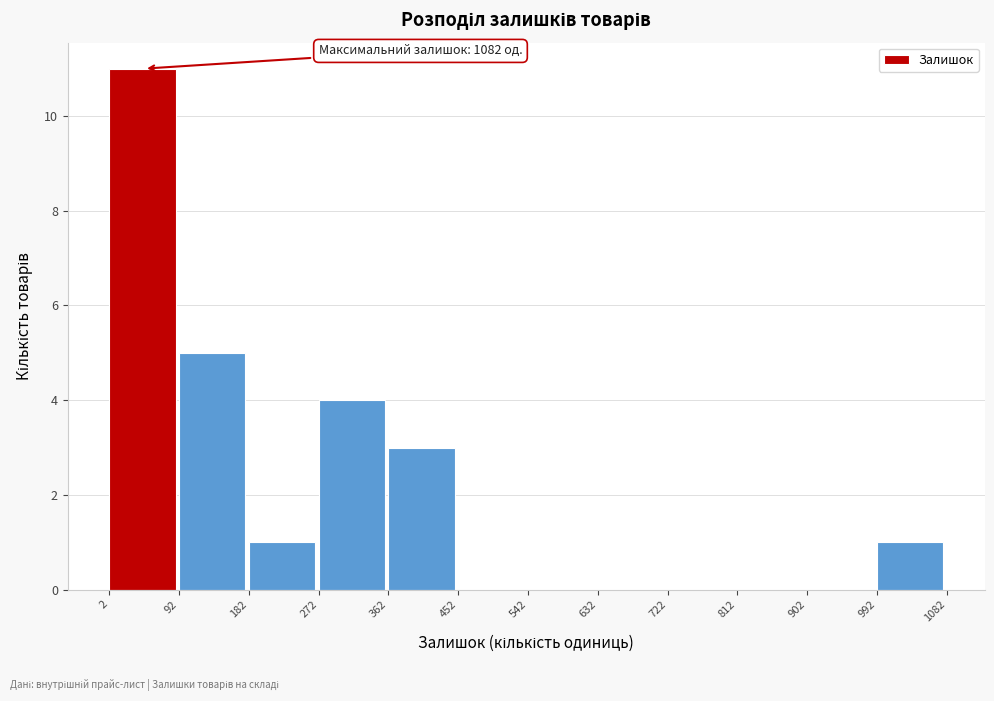

Which range on the x-axis has the tallest bar?

2 to 92